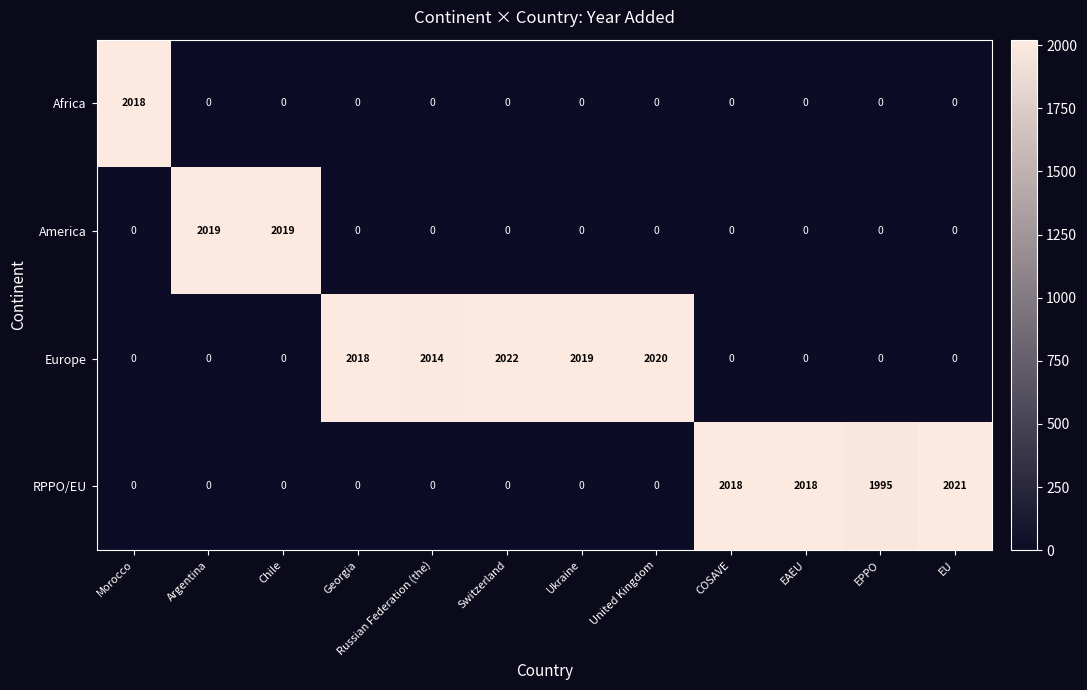

At how many categories does at least one series exceed 977?

12